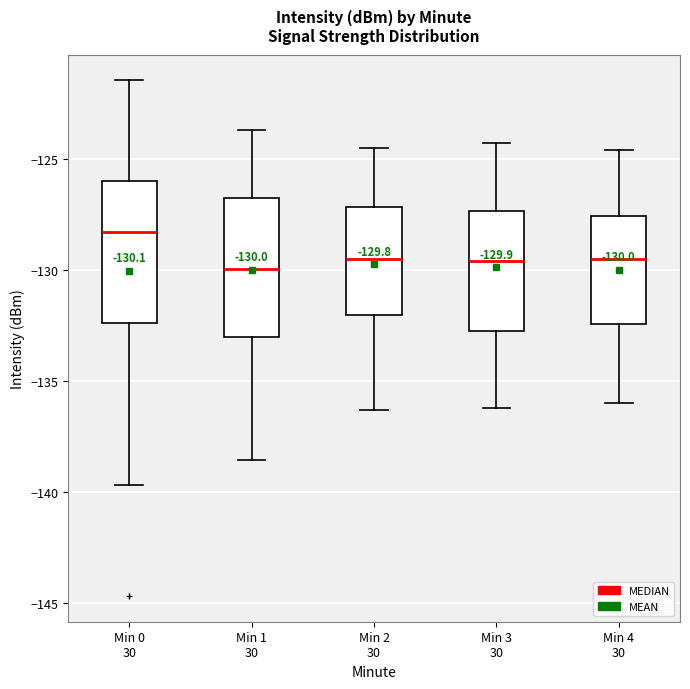

Which box has the highest median line?

Min 0 30